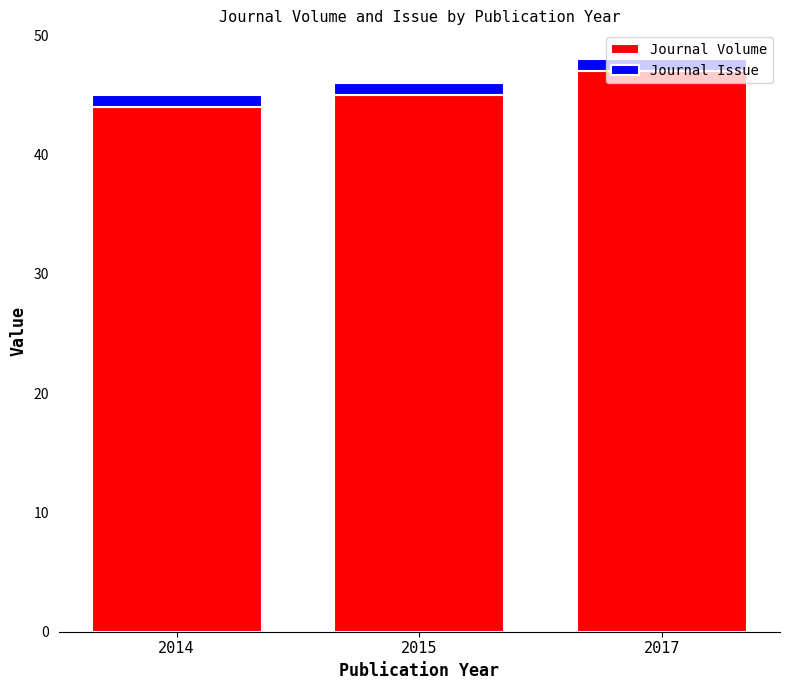

What is the highest value of the Journal Volume series?

47